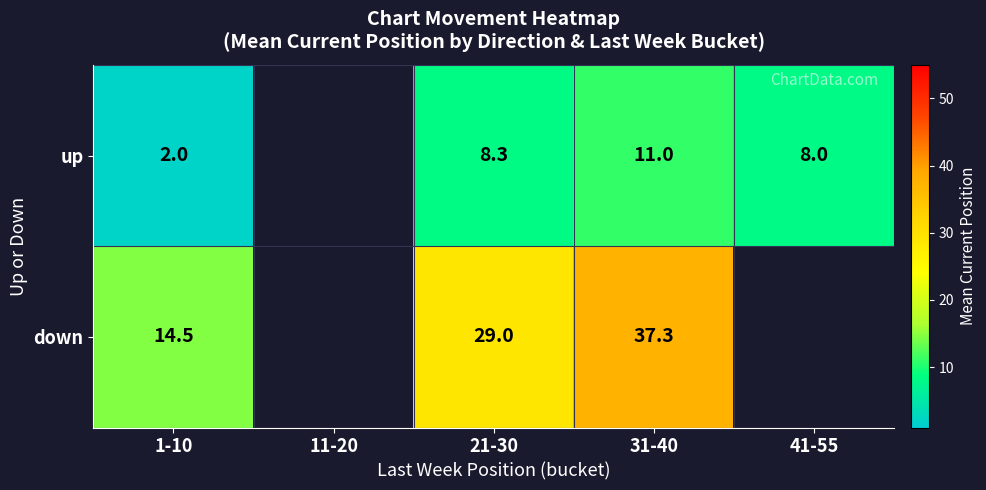

At how many categories does at least one series exceed 19?

2